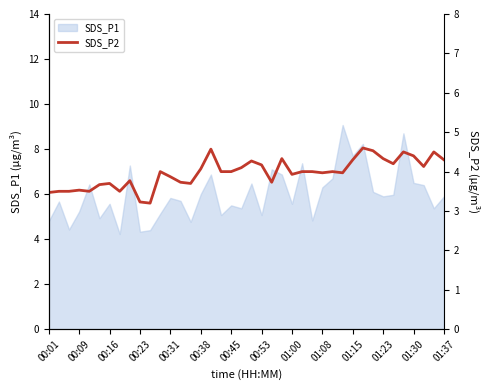

Is it true that SDS_P1 equals 1.4 at 00:31?

False